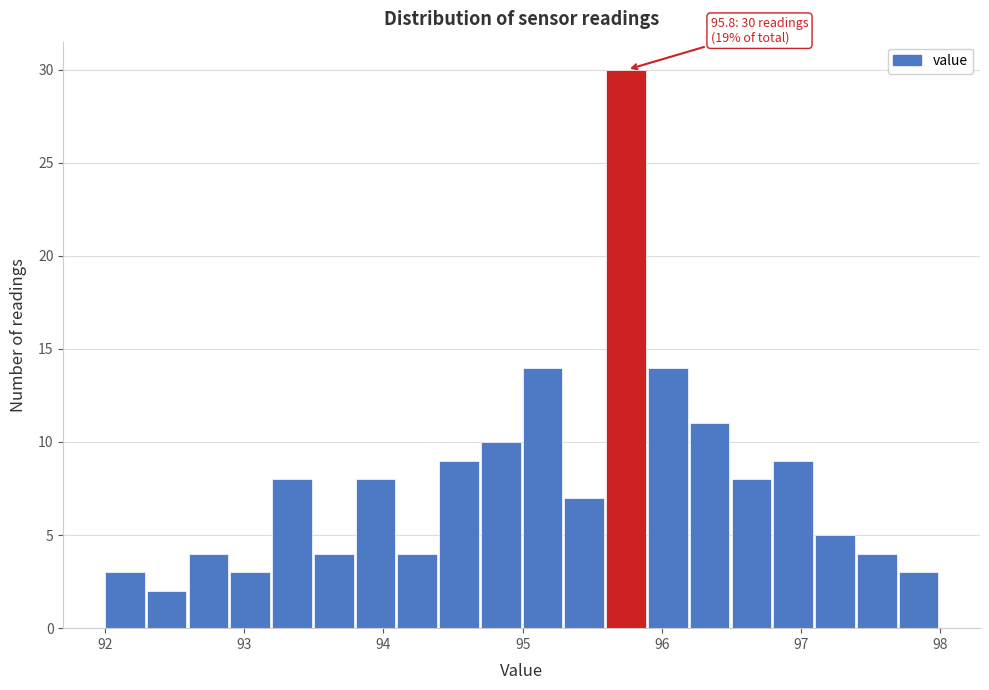

Around what value on the x-axis is the tallest bar? Give the approximate position of its centre, as read against the axis.

95.7